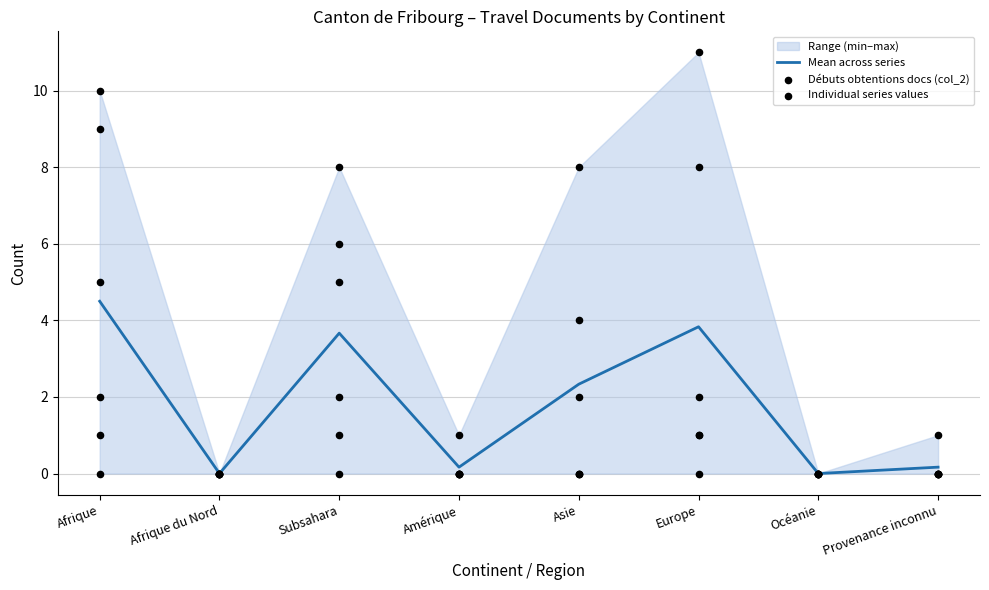

Which series reaches the maximum Y coordinate?

Débuts obtentions docs (col_2)